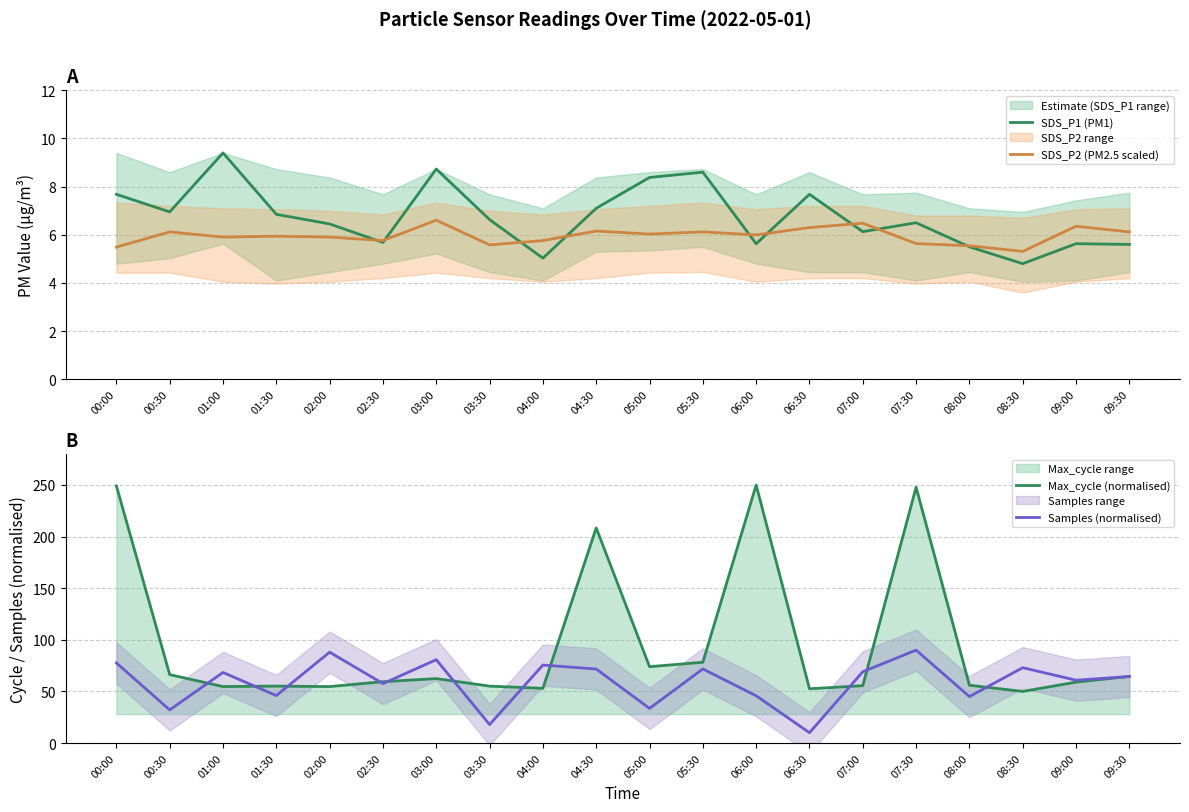

How many lines are shown in the chart?

4